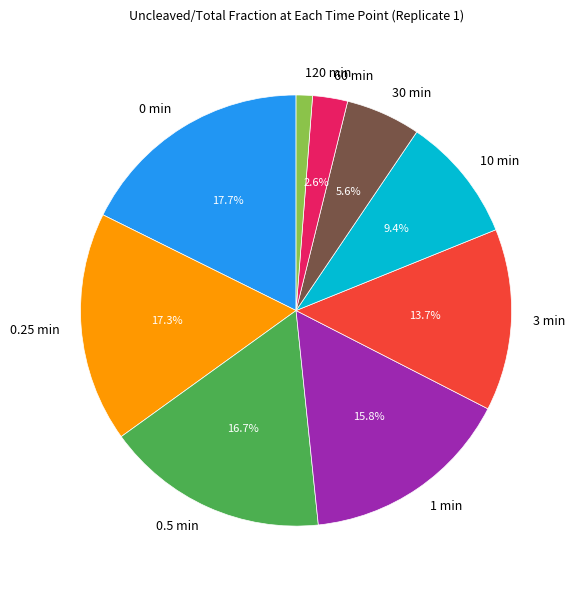

What percentage do 1 min and 0.25 min together represent?

33.1%